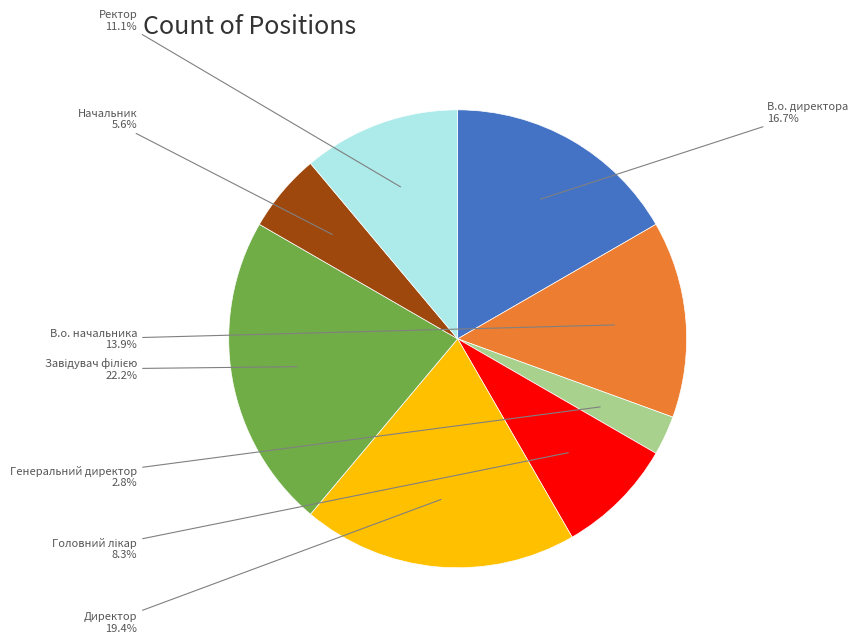

Approximately how many times larger is the value at В.о. начальника compared to Начальник?

2.5